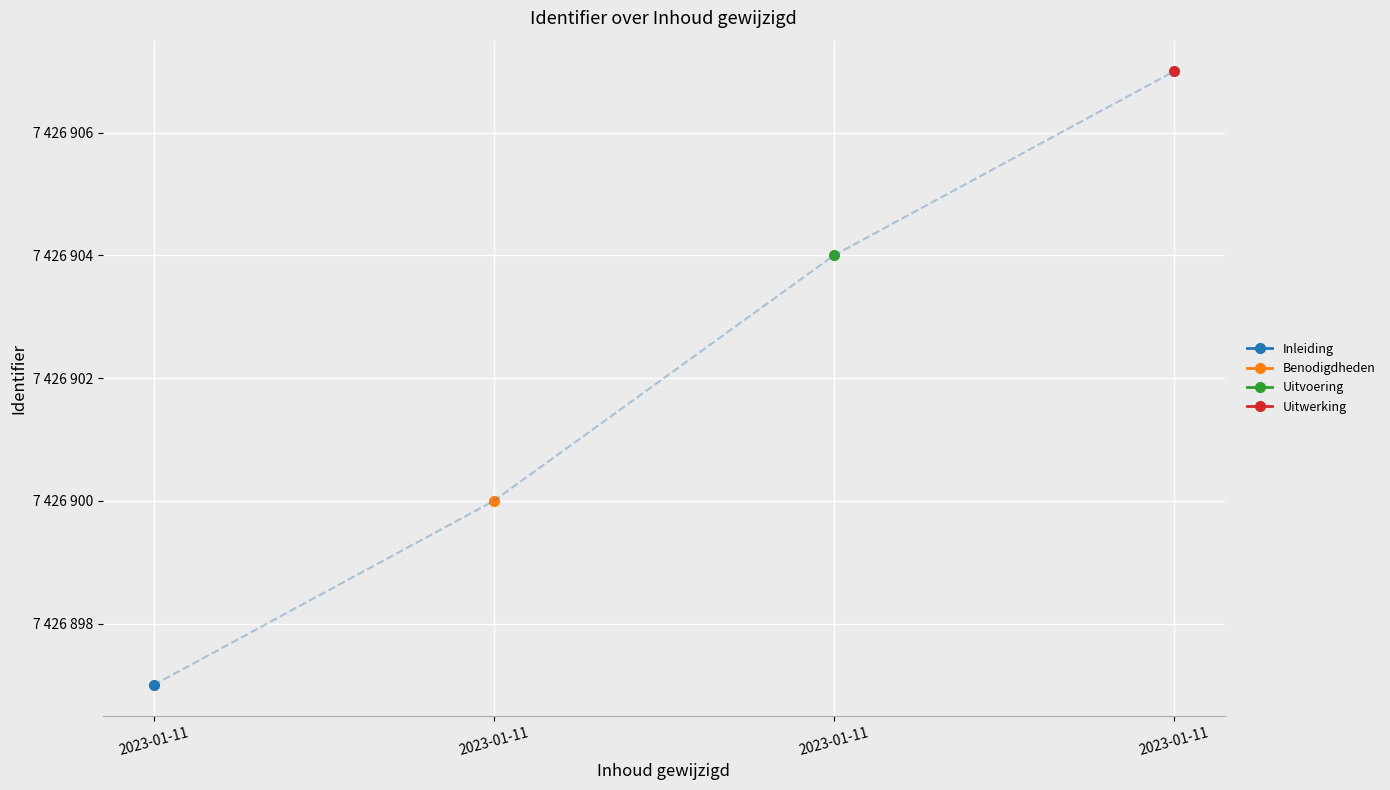

True or false: the data shows 7426900 at 2023-01-11.

True